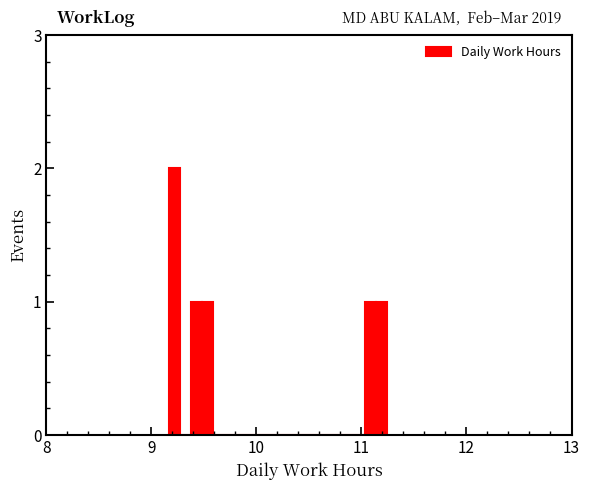

Around what value on the x-axis is the tallest bar? Give the approximate position of its centre, as read against the axis.

9.2